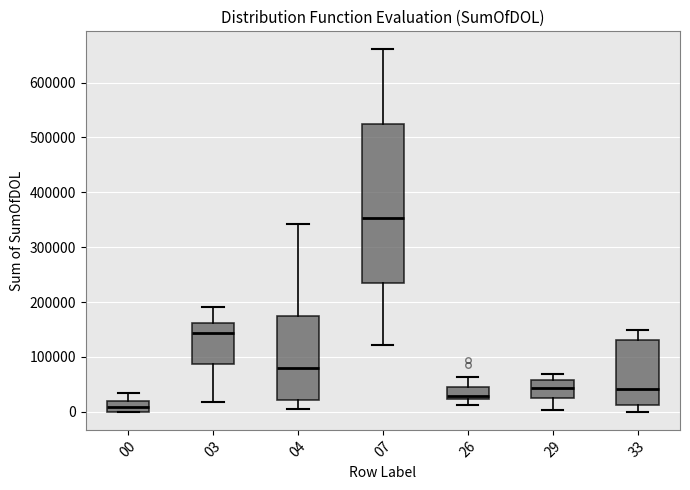

Comparing the boxes themselves (not the whiskers), which one is the tallest?

07